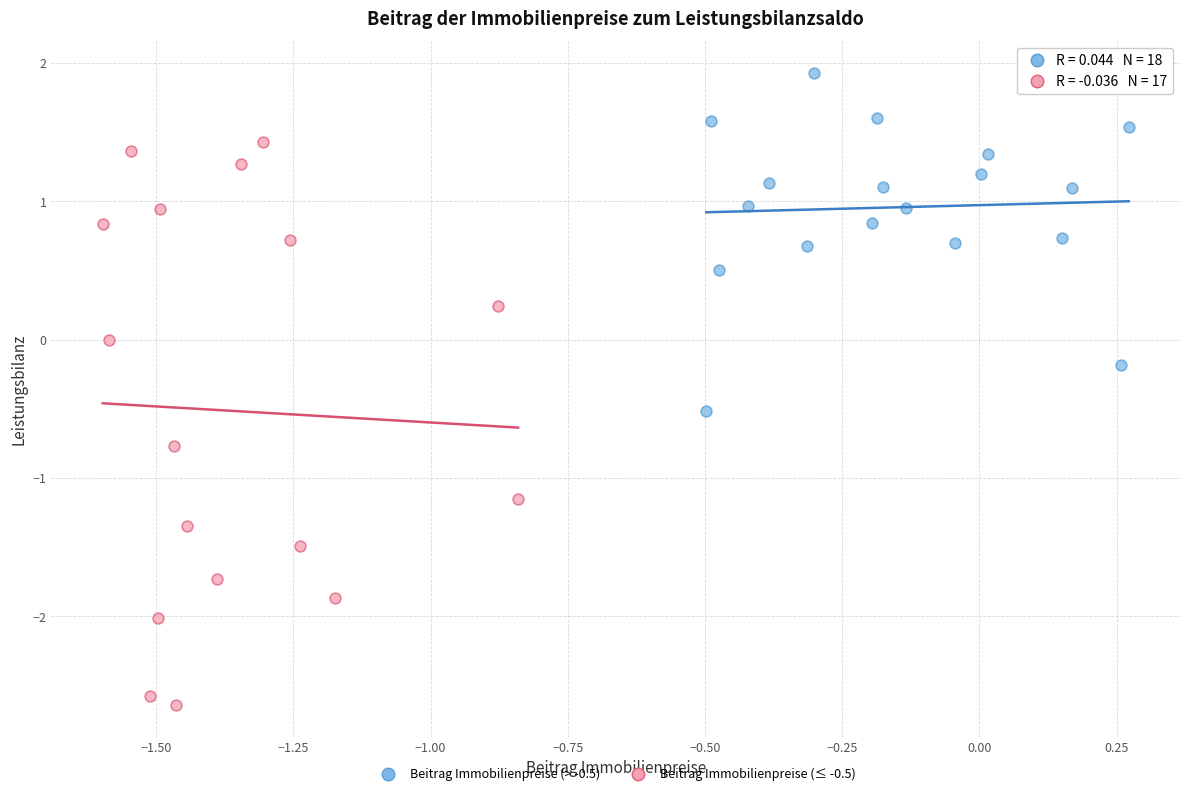

Which series reaches the maximum Y coordinate?

Beitrag Immobilienpreise (> -0.5)